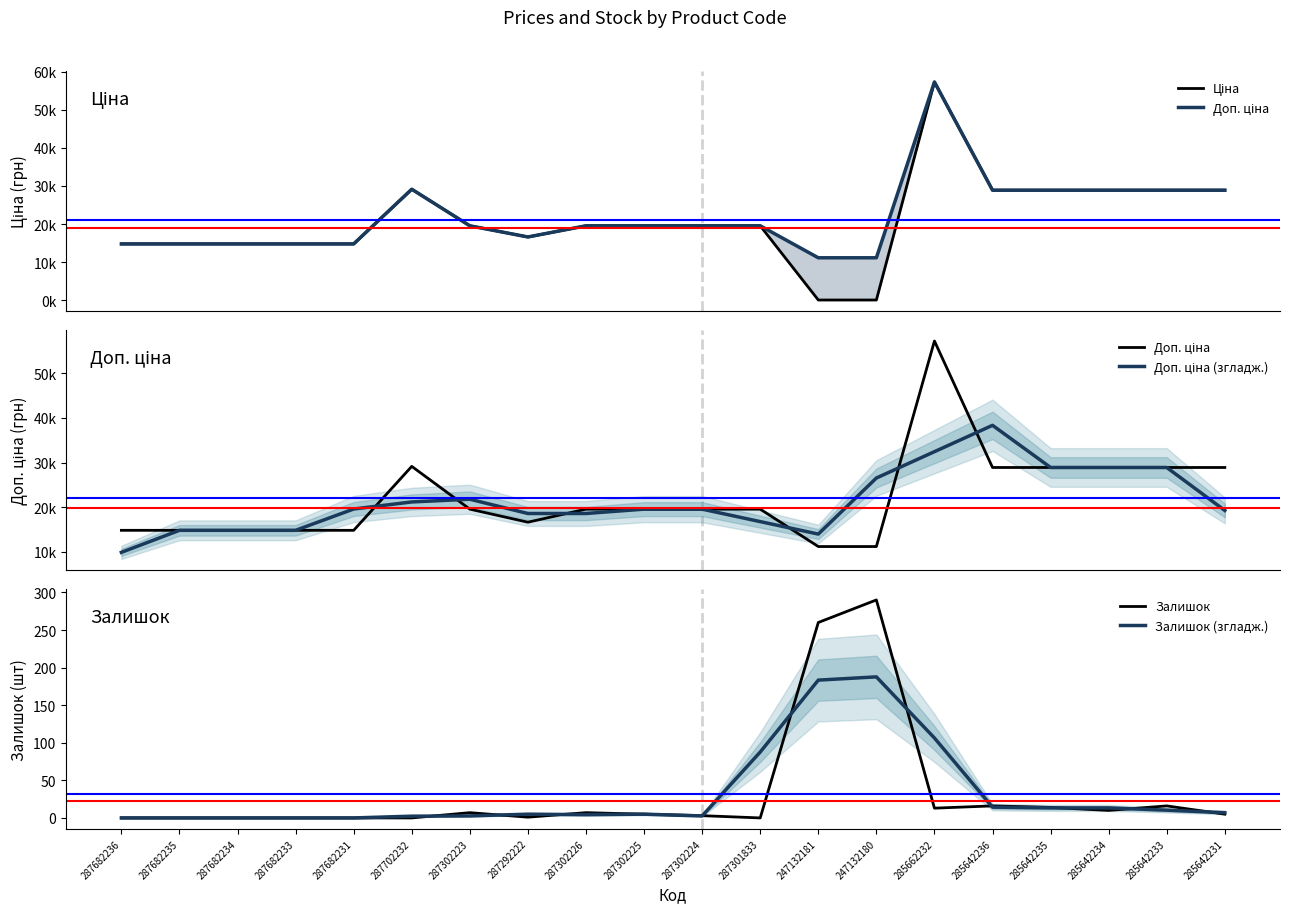

What is the difference between the highest and lowest values at 285642235?

28888.3